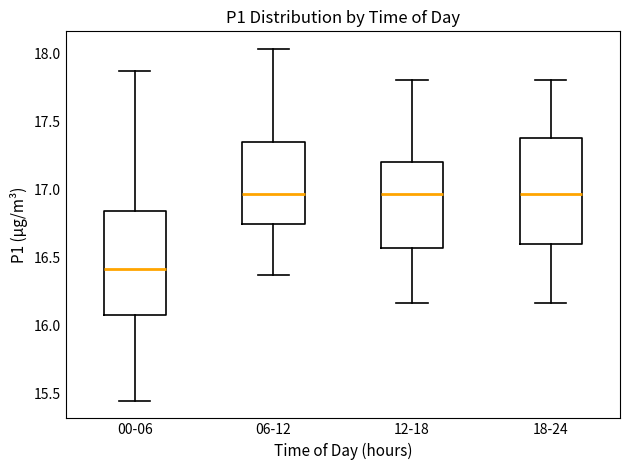

Which box has the lowest median line?

00-06